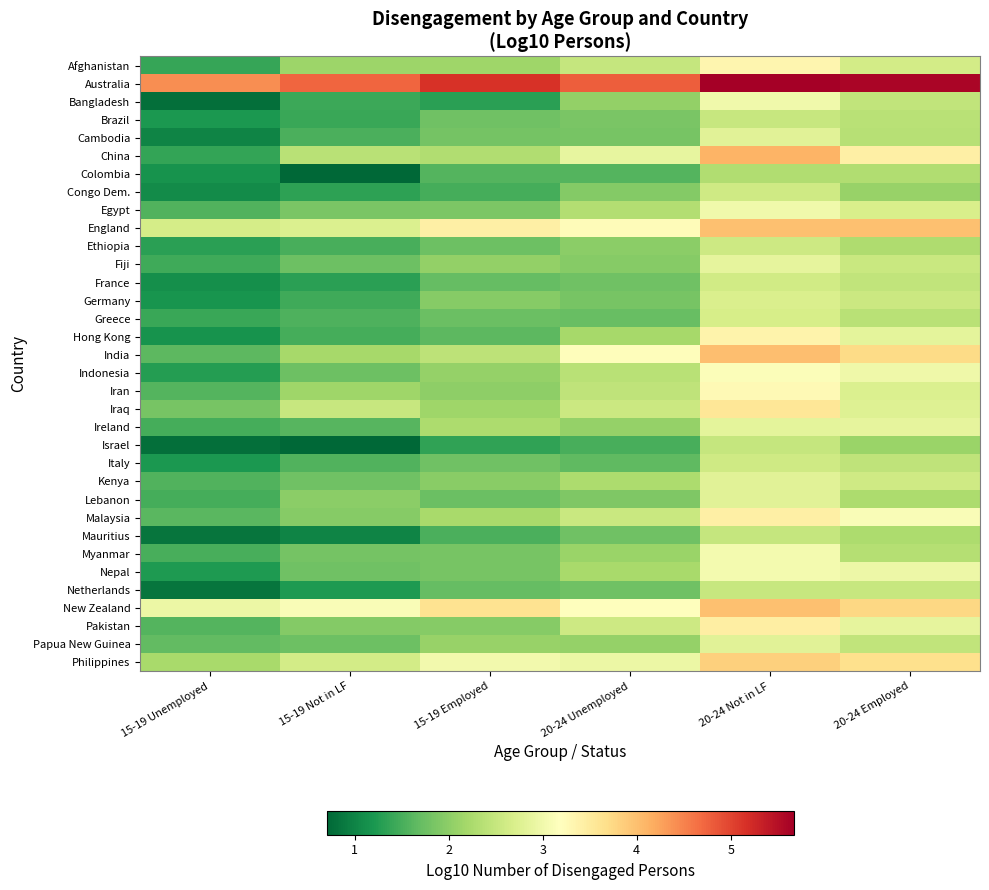

Which has a higher value, 15-19 Unemployed or 20-24 Employed?

20-24 Employed